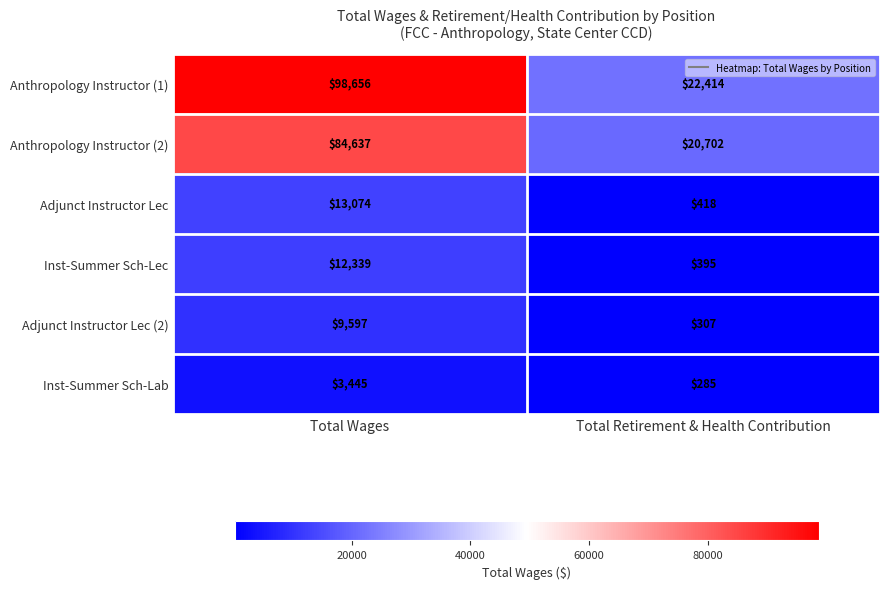

What is the sum of the Anthropology Instructor (1) values at Total Wages and Total Retirement & Health Contribution?

121070